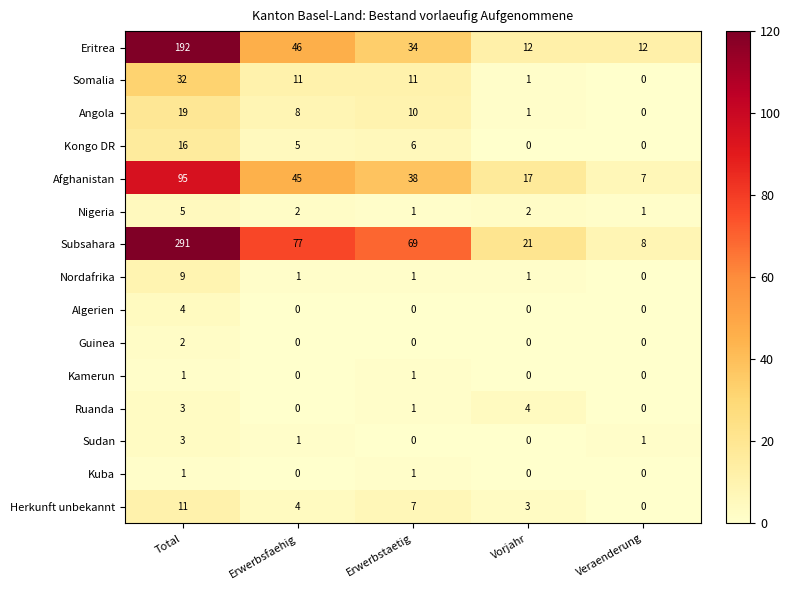

Which category has the highest value across all series?

Total